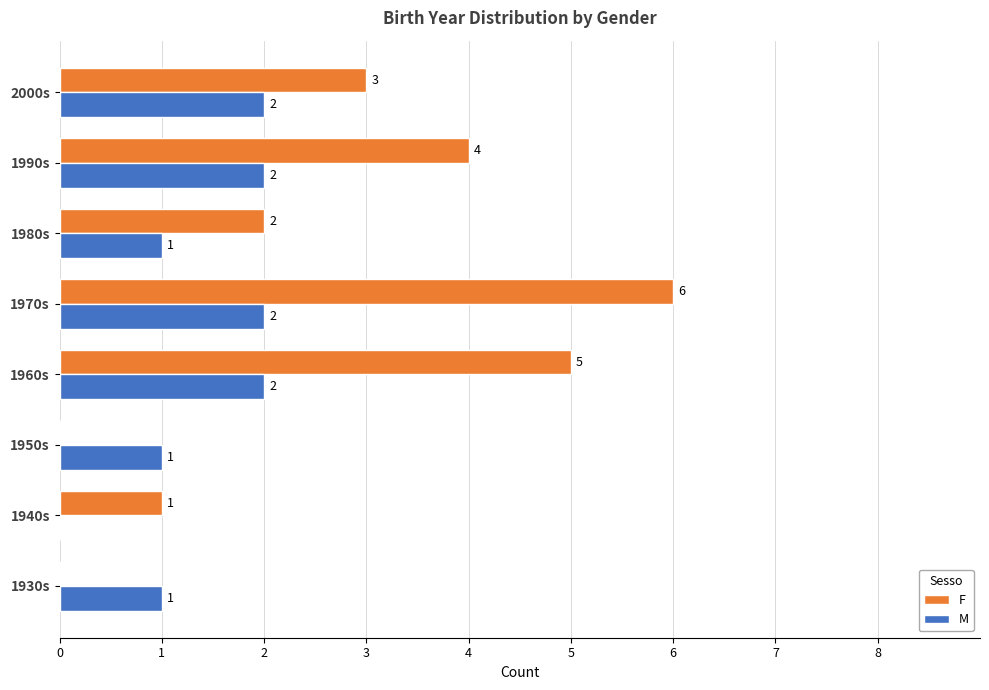

Count the F values in the range 1 to 5.

5